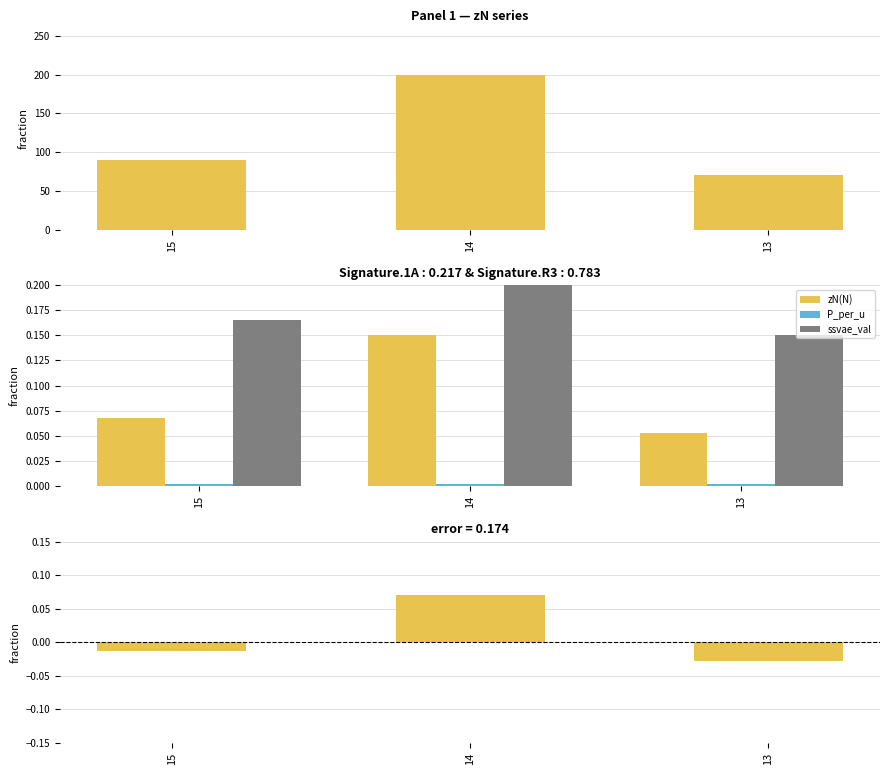

What value does the zN(N) series have at 14?

0.1